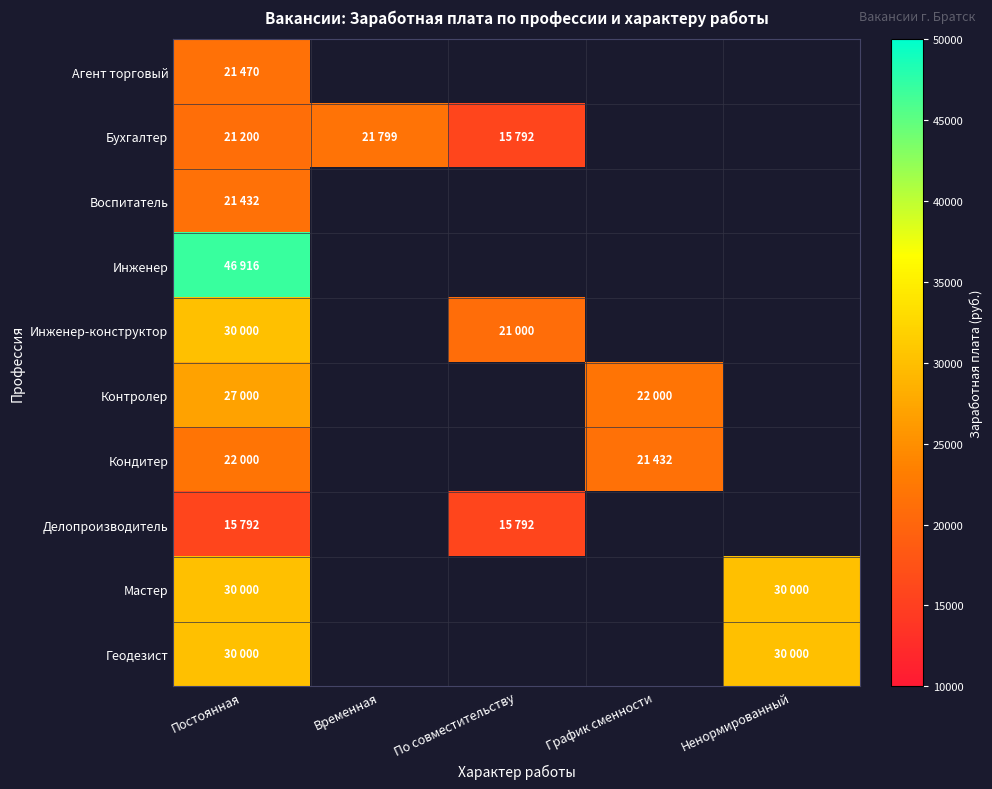

At which label is Кондитер closest to 21716?

Постоянная